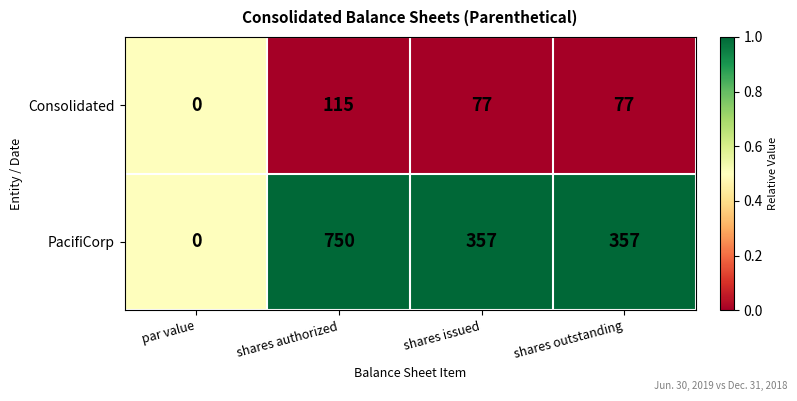

Reading left to right, what are all the values shown in this chart?

Consolidated: par value=0	shares authorized=115	shares issued=77	shares outstanding=77
PacifiCorp: par value=0	shares authorized=750	shares issued=357	shares outstanding=357